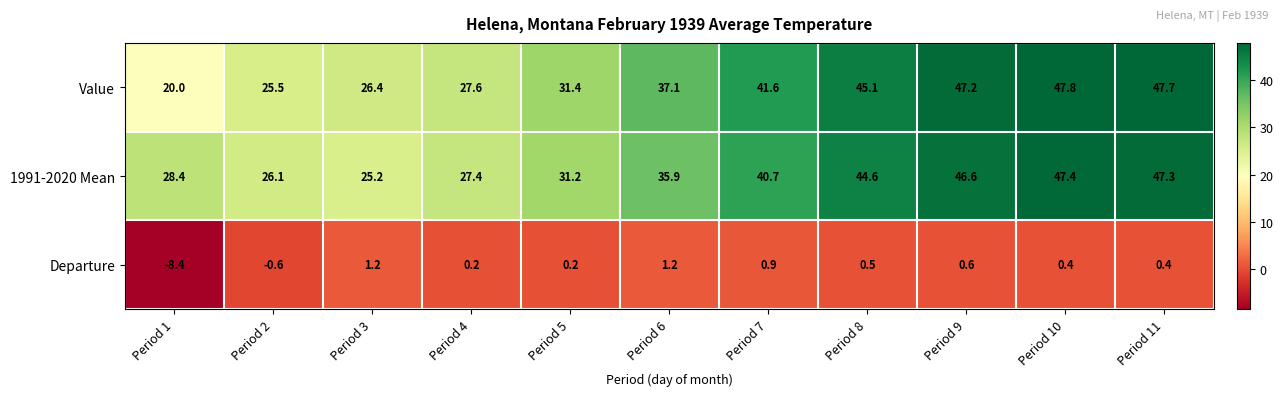

Which series has the largest range (max minus min)?

Value